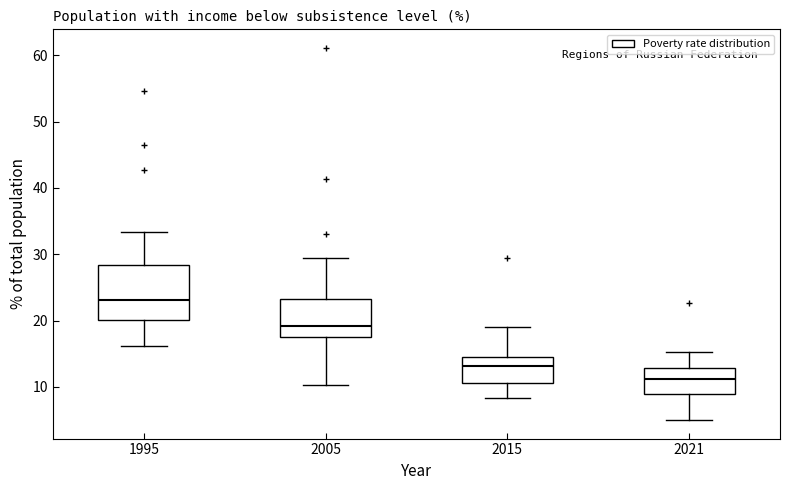

Where does the upper whisker of the box at x = 2015 end on the y-axis? The values are not printed on the chart, so give them approximately, as read against the axis.

19